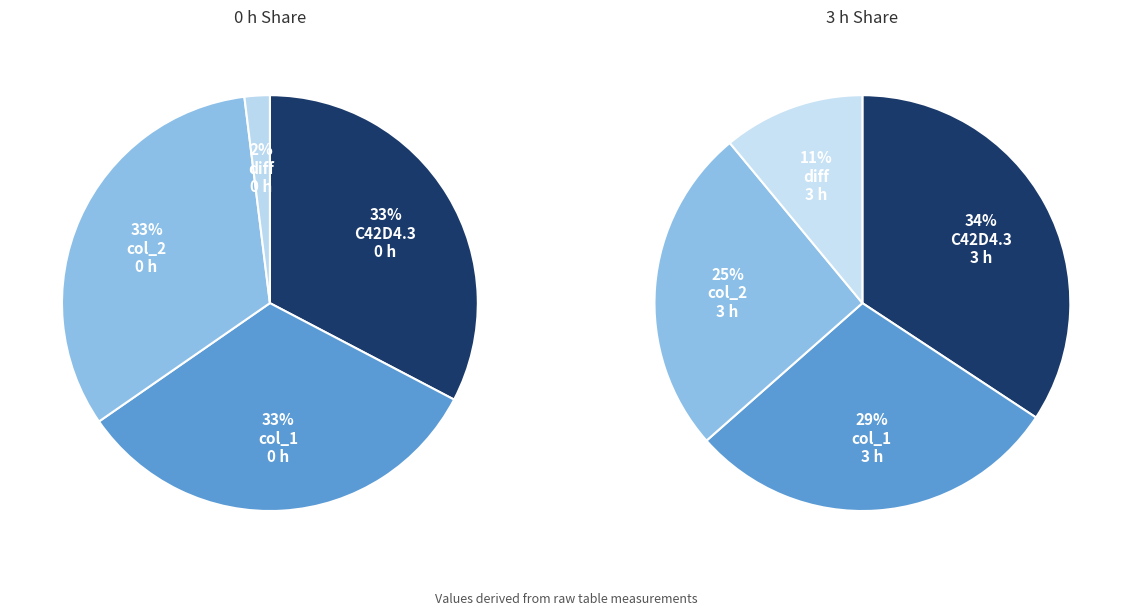

Does 6 h represent more than half of the total?

No